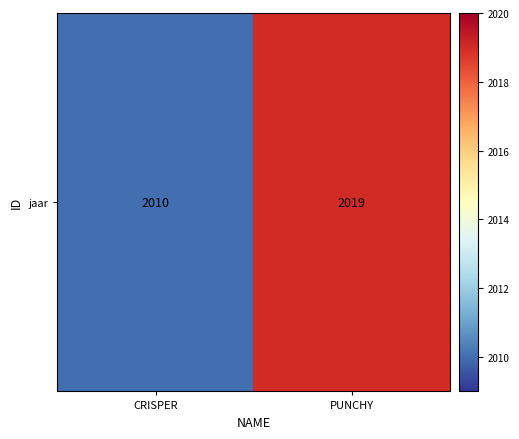

Which has a higher value, CRISPER or PUNCHY?

PUNCHY